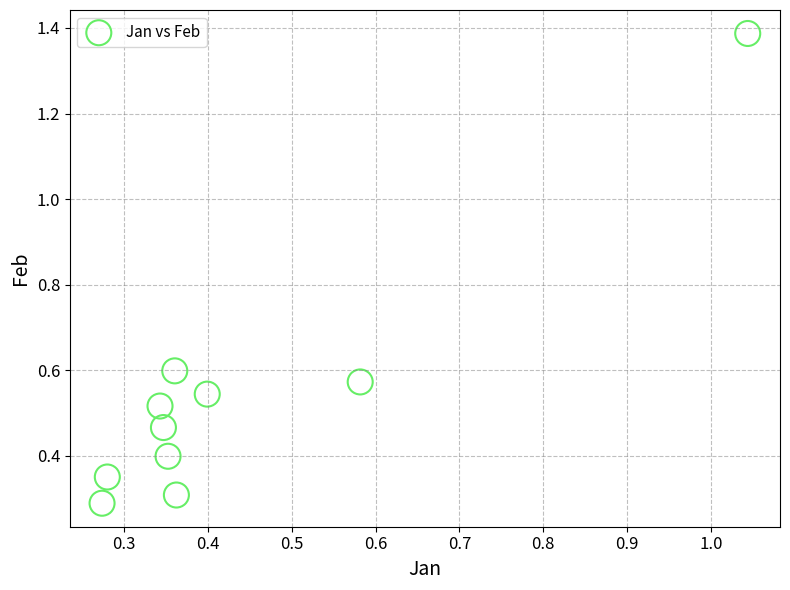

What is the range of X values (max minus min)?

0.8